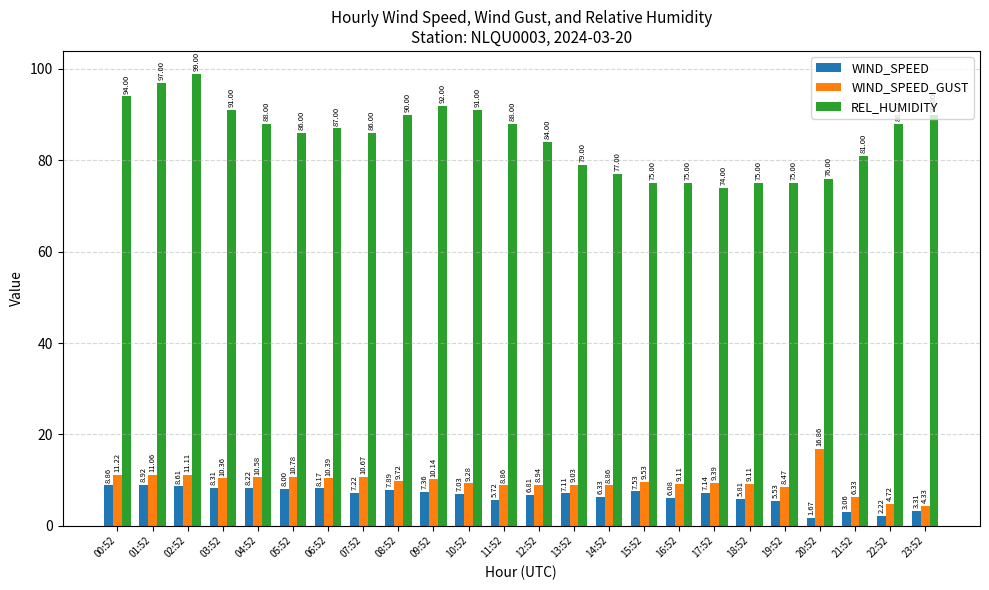

How many groups of bars are there?

24